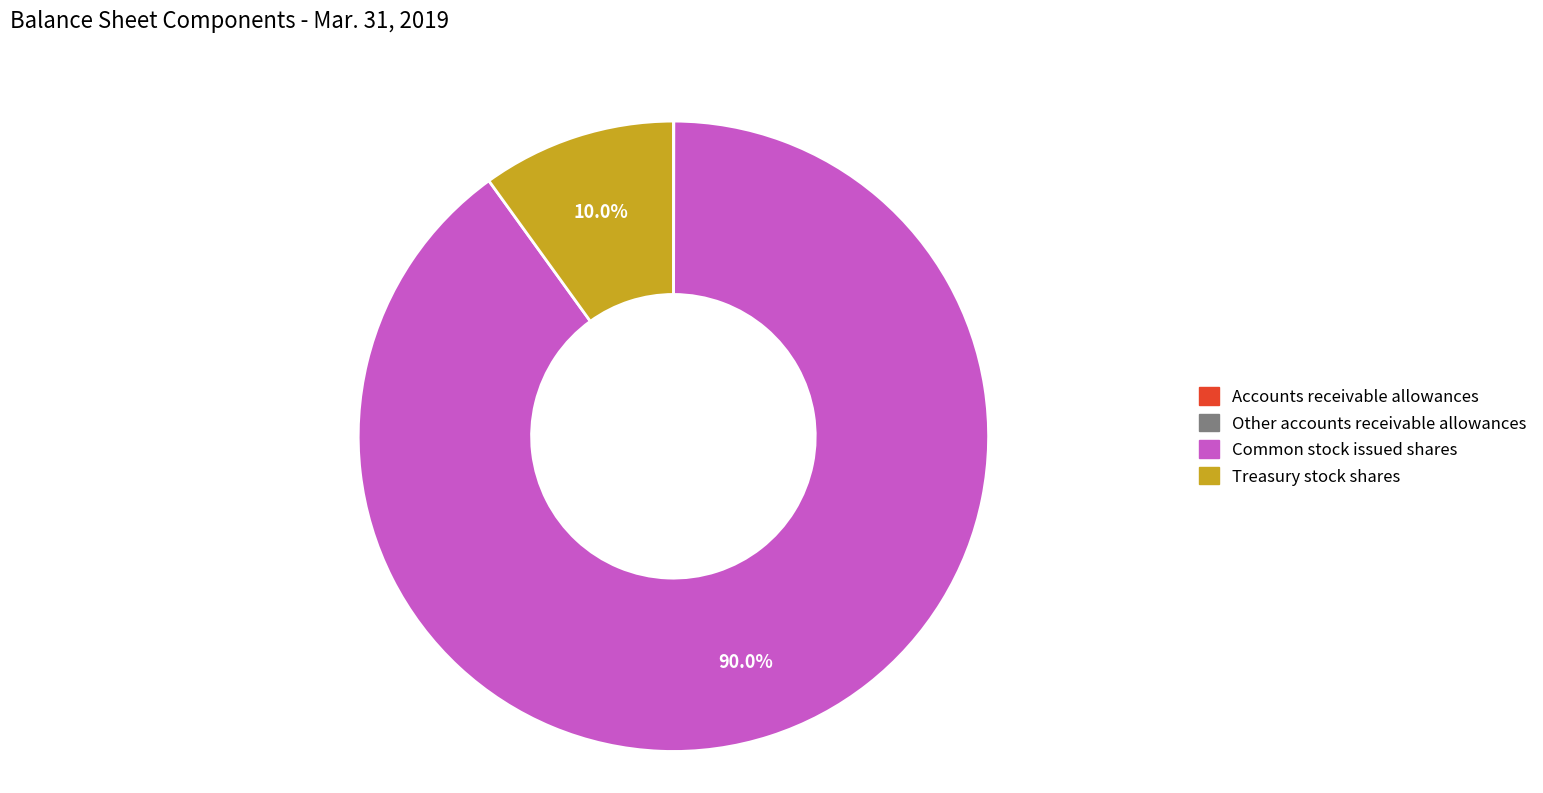

Which has a higher value, Treasury stock shares or Common stock issued shares?

Common stock issued shares